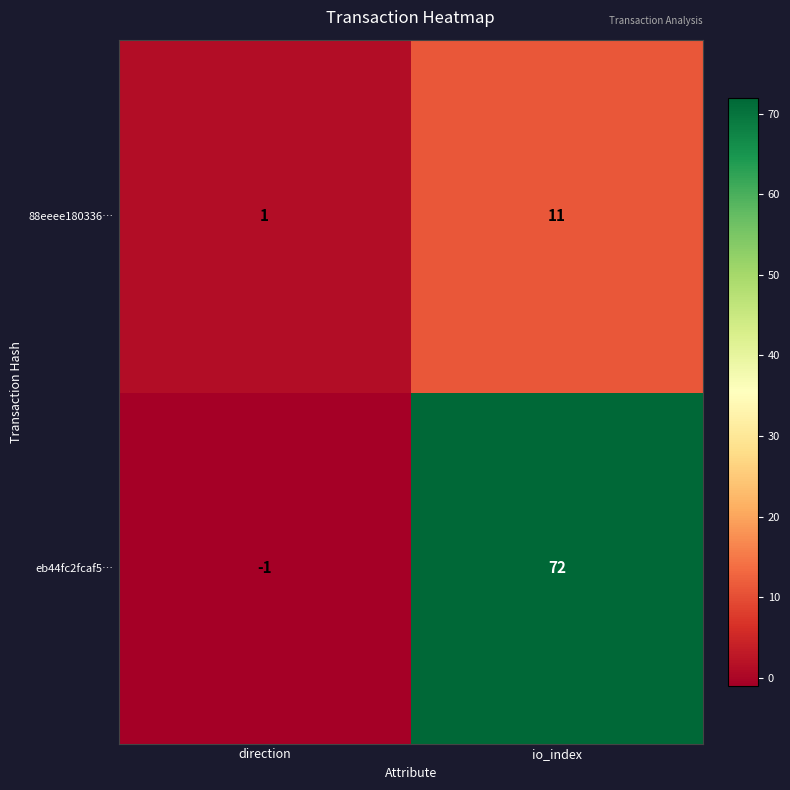

List the series in order of their peak value, highest first.

eb44fc2fcaf5…, 88eeee180336…